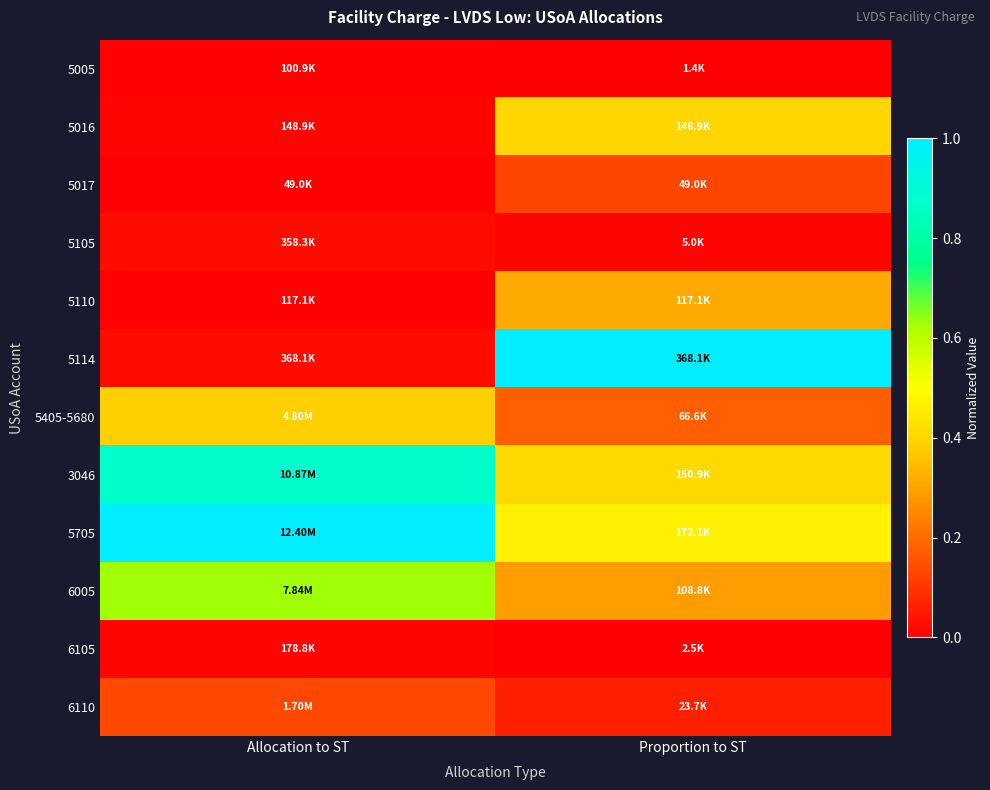

Reading left to right, what are all the values shown in this chart?

5005: Allocation to ST=0.0	Proportion to ST=0.0
5016: Allocation to ST=0.0	Proportion to ST=0.4
5017: Allocation to ST=0.0	Proportion to ST=0.1
5105: Allocation to ST=0.0	Proportion to ST=0.0
5110: Allocation to ST=0.0	Proportion to ST=0.3
5114: Allocation to ST=0.0	Proportion to ST=1.0
5405-5680: Allocation to ST=0.4	Proportion to ST=0.2
3046: Allocation to ST=0.9	Proportion to ST=0.4
5705: Allocation to ST=1.0	Proportion to ST=0.5
6005: Allocation to ST=0.6	Proportion to ST=0.3
6105: Allocation to ST=0.0	Proportion to ST=0.0
6110: Allocation to ST=0.1	Proportion to ST=0.1